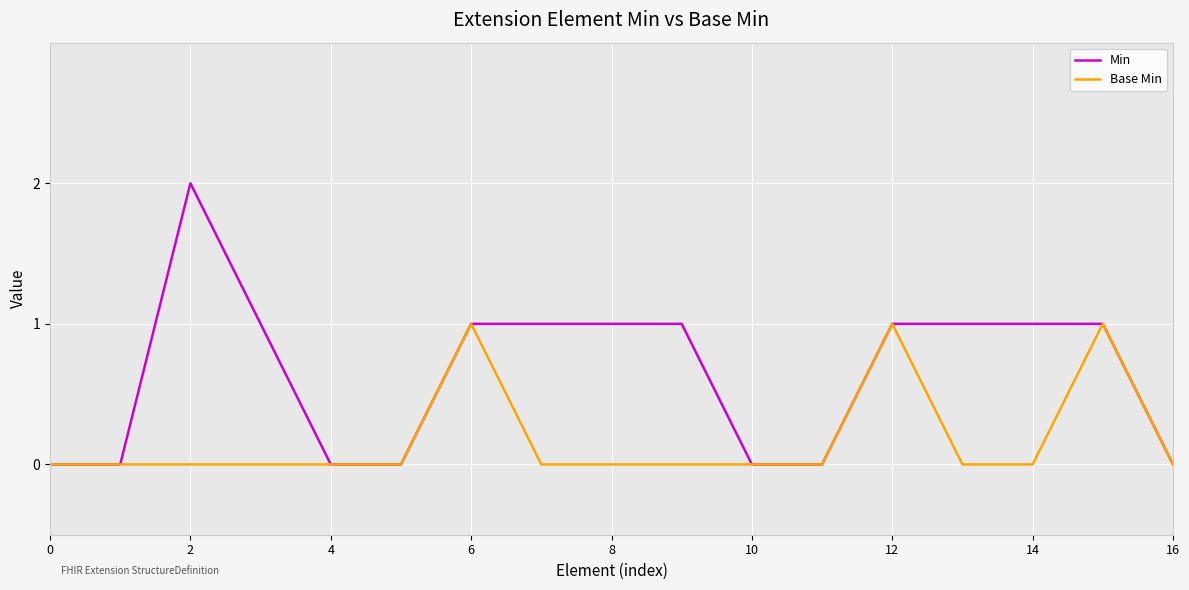

What is the difference between the maximum and minimum values in the Min series?

2